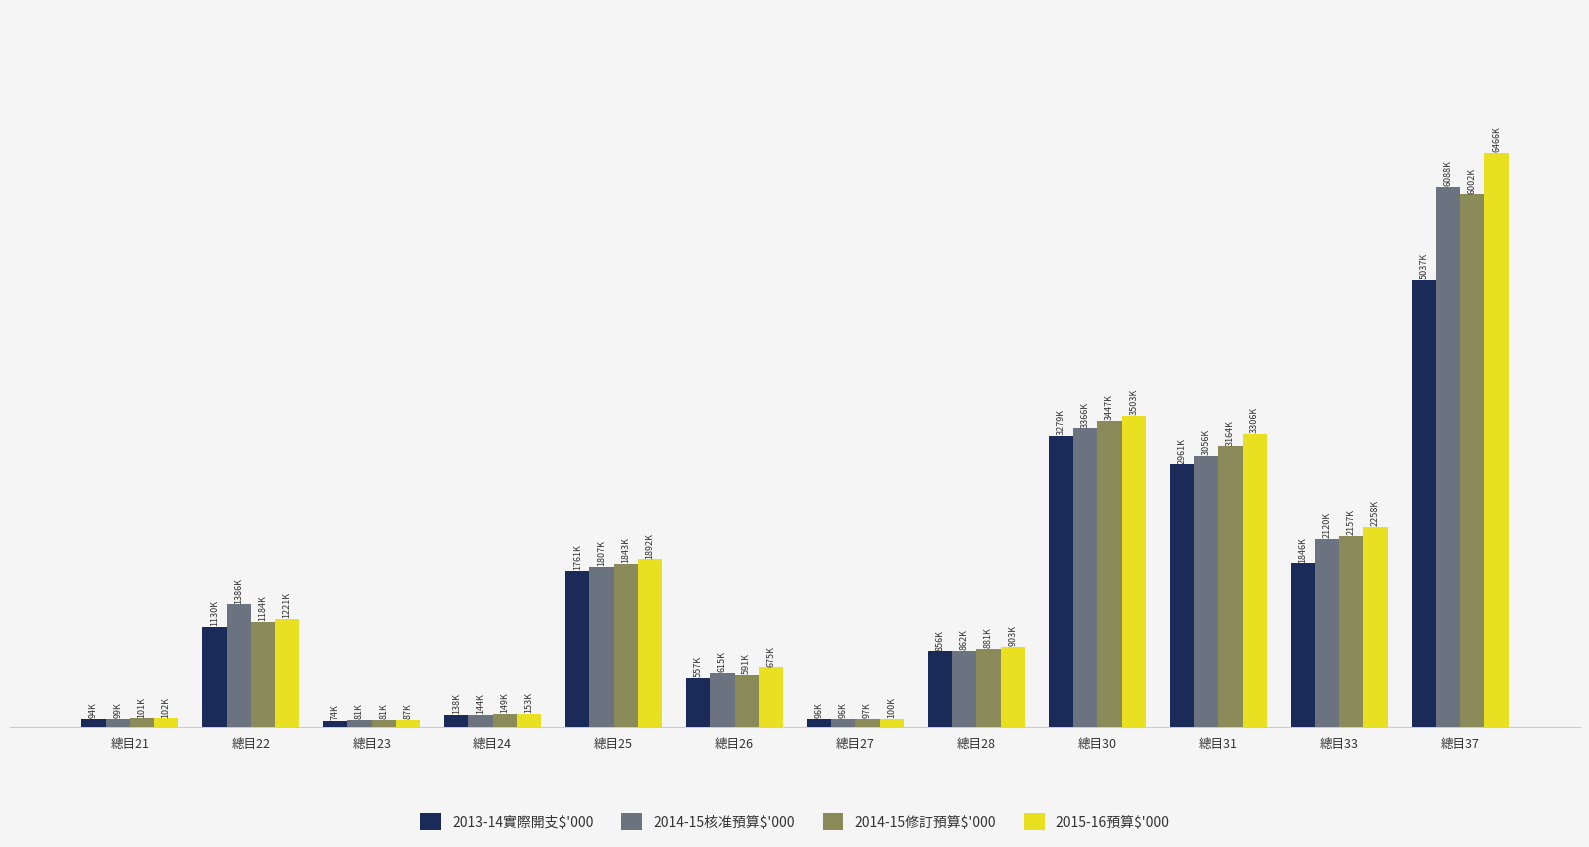

What is the difference between the highest and lowest values at 總目21?

7044